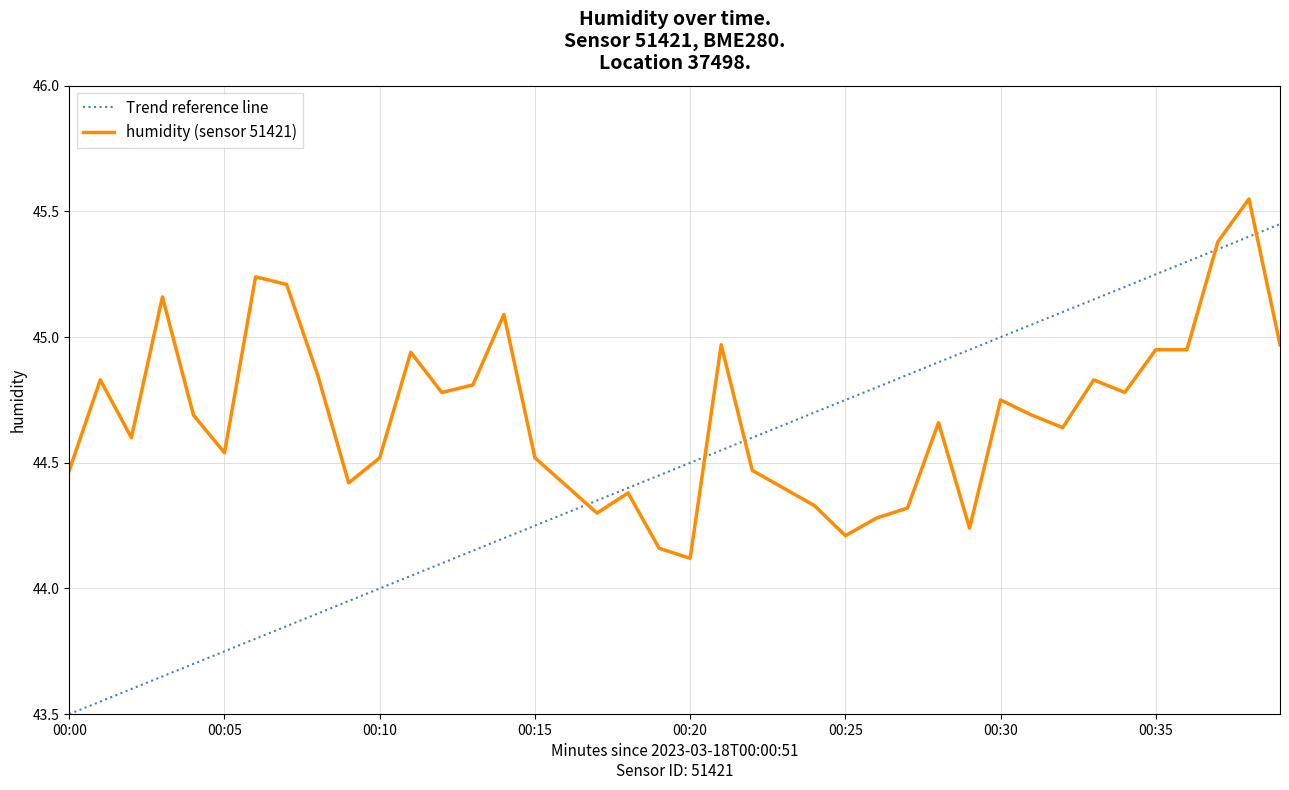

Rank the series by their average value, from lowest to highest.

Trend reference line, humidity (sensor 51421)